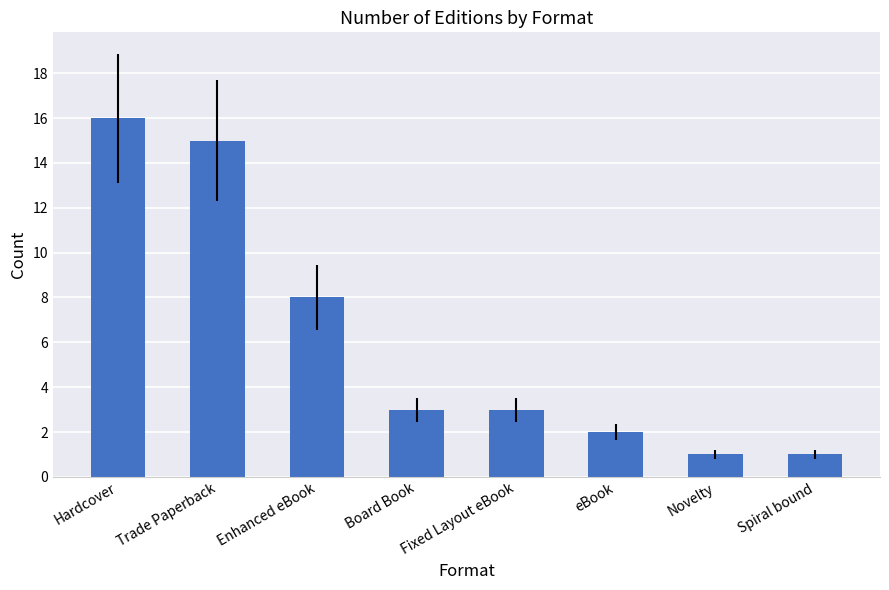

The value at eBook is 2. True or false?

True